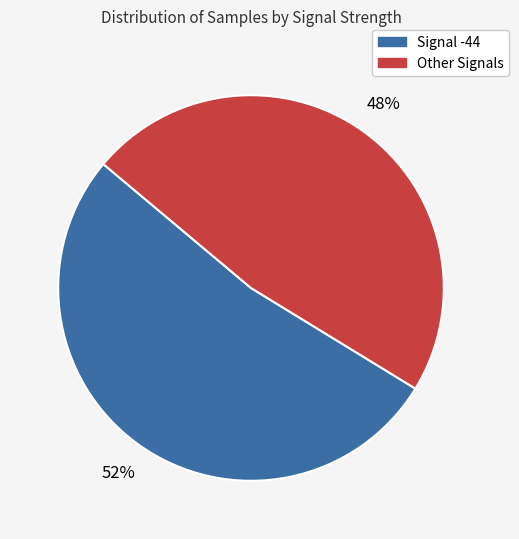

Does any single category account for the majority?

Yes